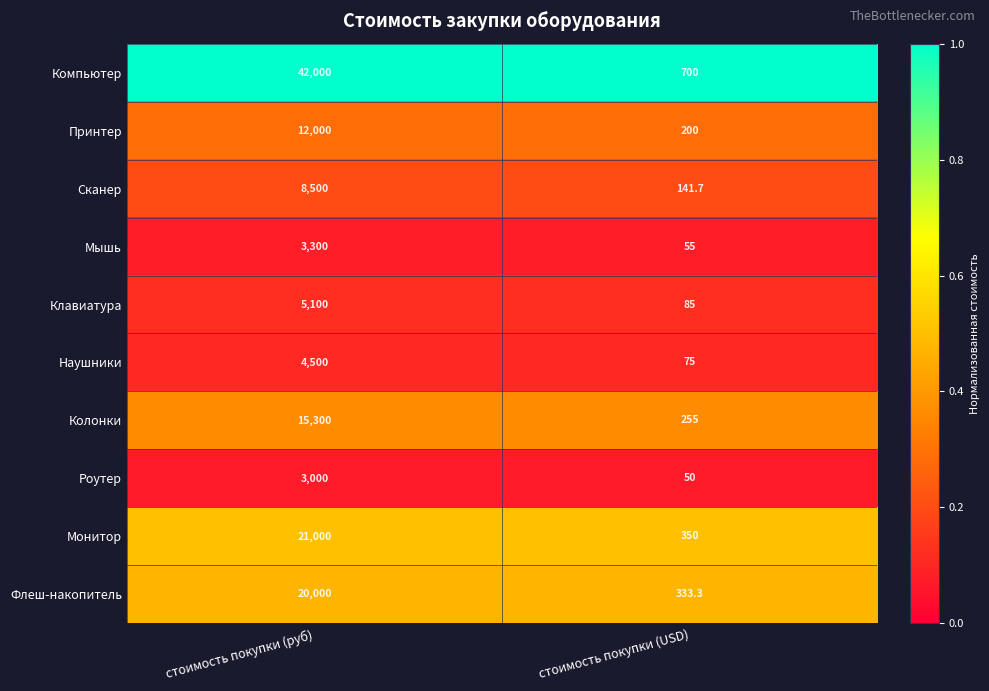

At which category does the chart reach its minimum across all series?

стоимость покупки (USD)